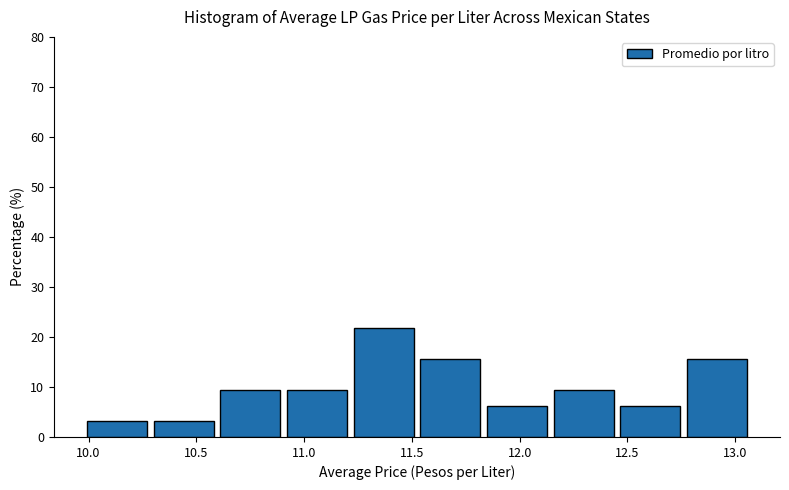

Reading left to right, transcribe this chart: for each bar, give the range it covers on the x-axis and its height. Neither the bar edges nor the heights are printed on the chart, so give them approximately, as read against the axes.

10.00 to 10.30: 3
10.30 to 10.60: 3
10.60 to 10.90: 9
10.90 to 11.20: 9
11.20 to 11.50: 22
11.50 to 11.85: 16
11.85 to 12.15: 6
12.15 to 12.45: 9
12.45 to 12.75: 6
12.75 to 13.05: 16